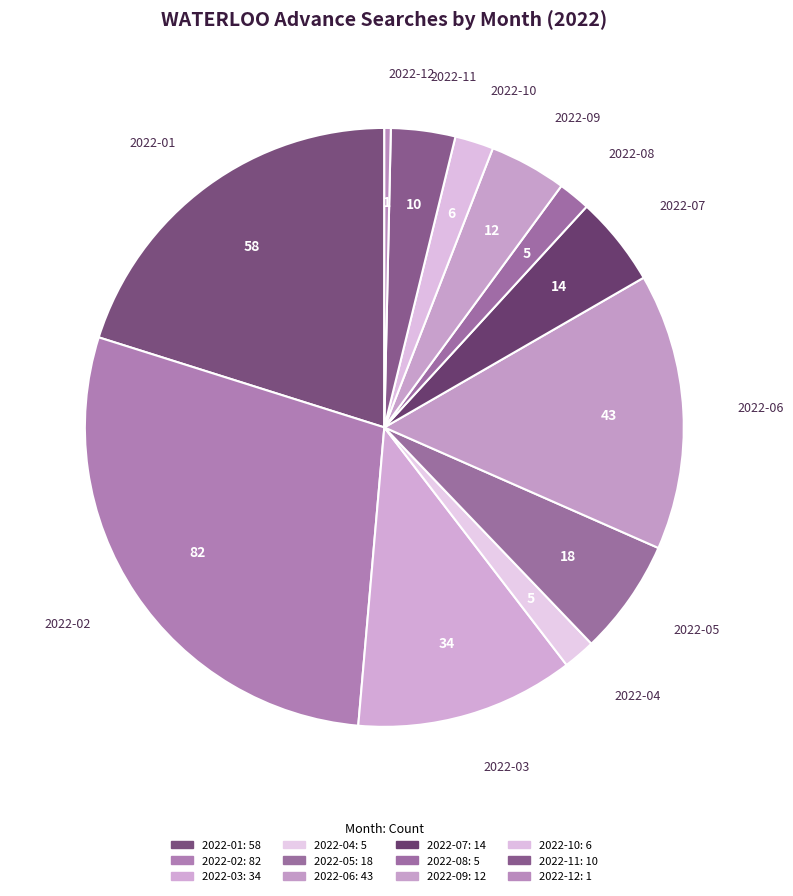

Is the sum of 2022-01 and 2022-06 greater than half?

No